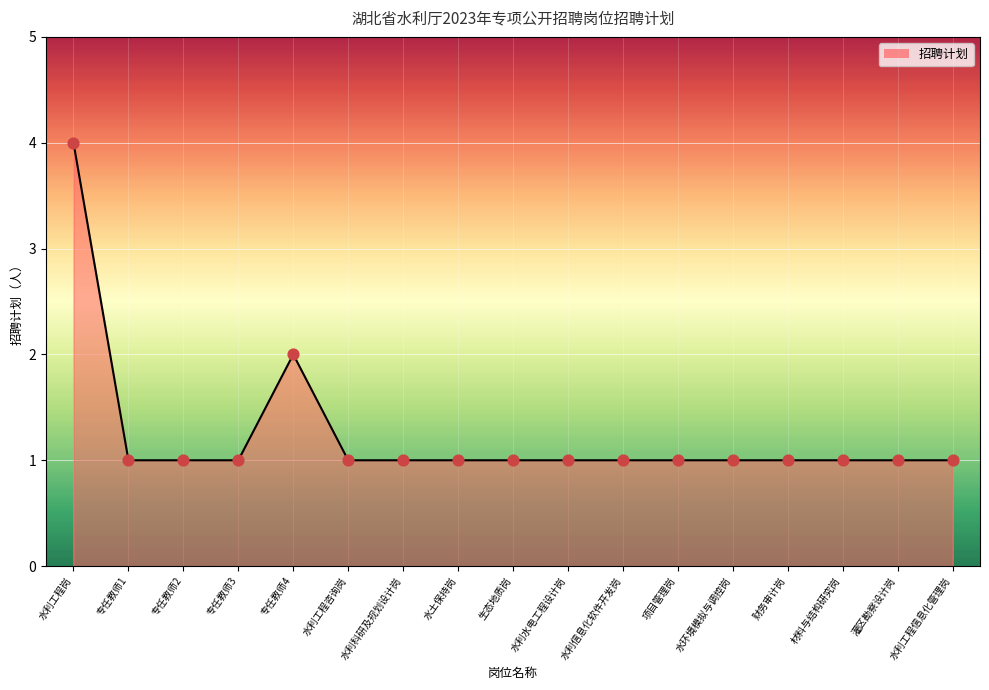

What is the ratio of the value at 专任教师4 to the value at 水利工程岗?

0.5